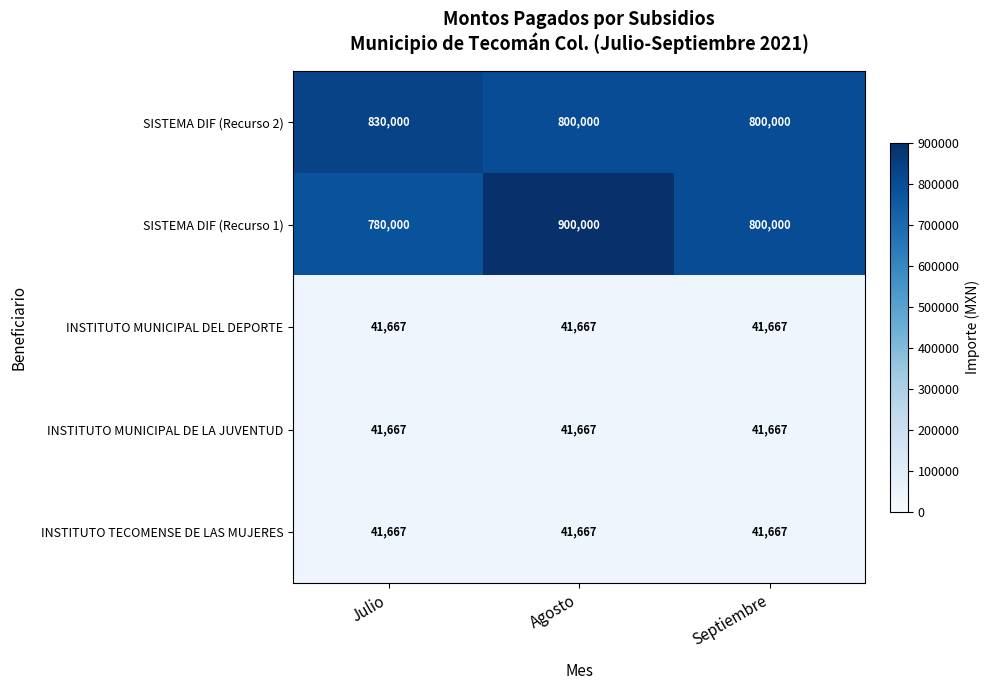

What is the smallest value displayed?

41667